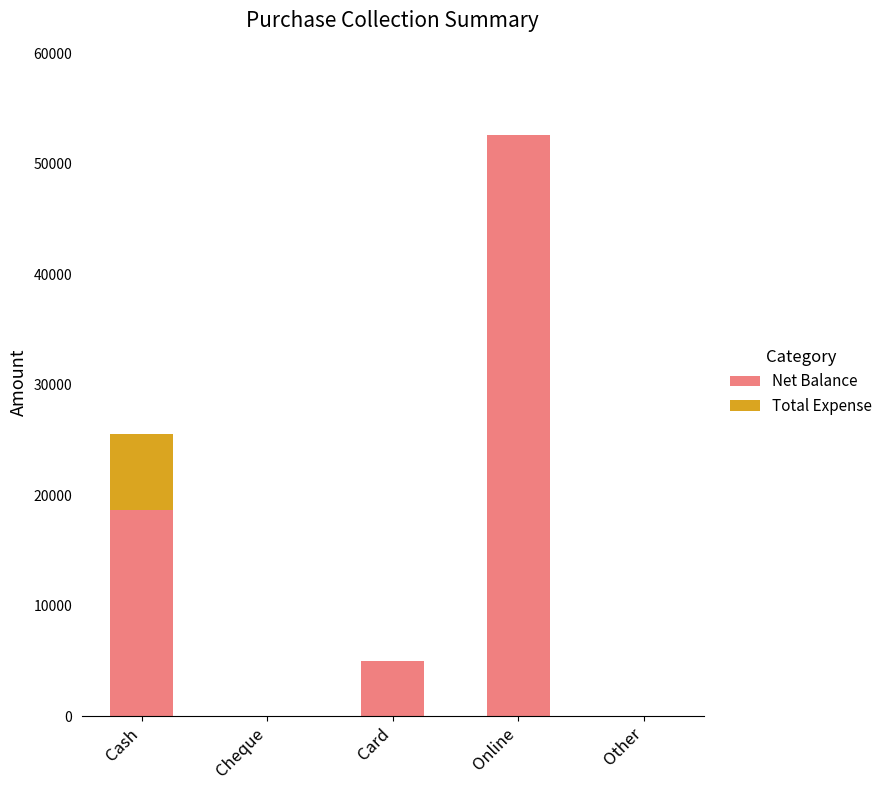

At which label does Net Balance reach its peak?

Online